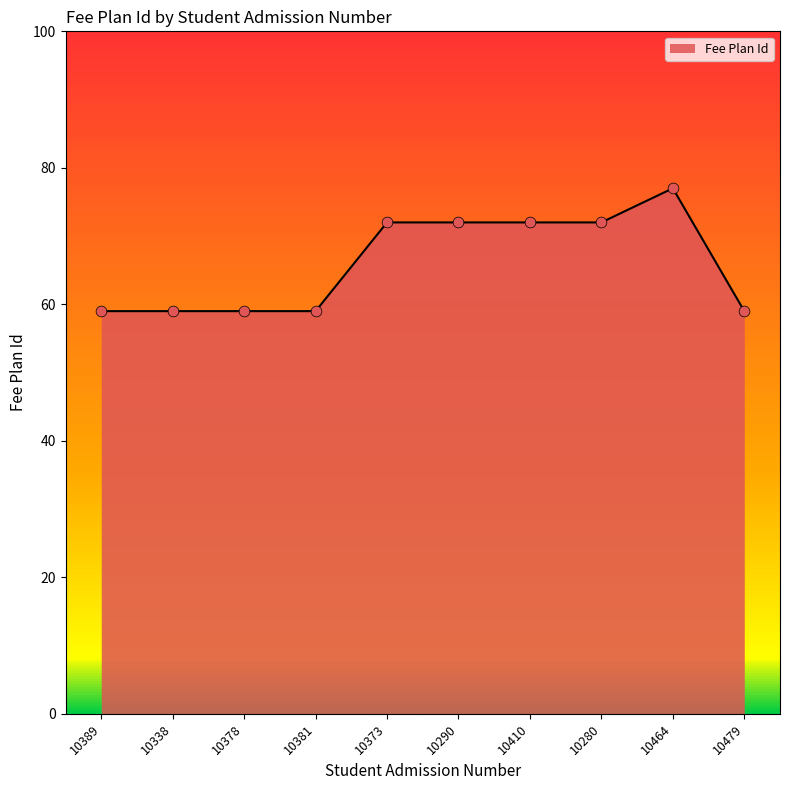

Approximately how many times larger is the value at 10479 compared to 10290?

0.8